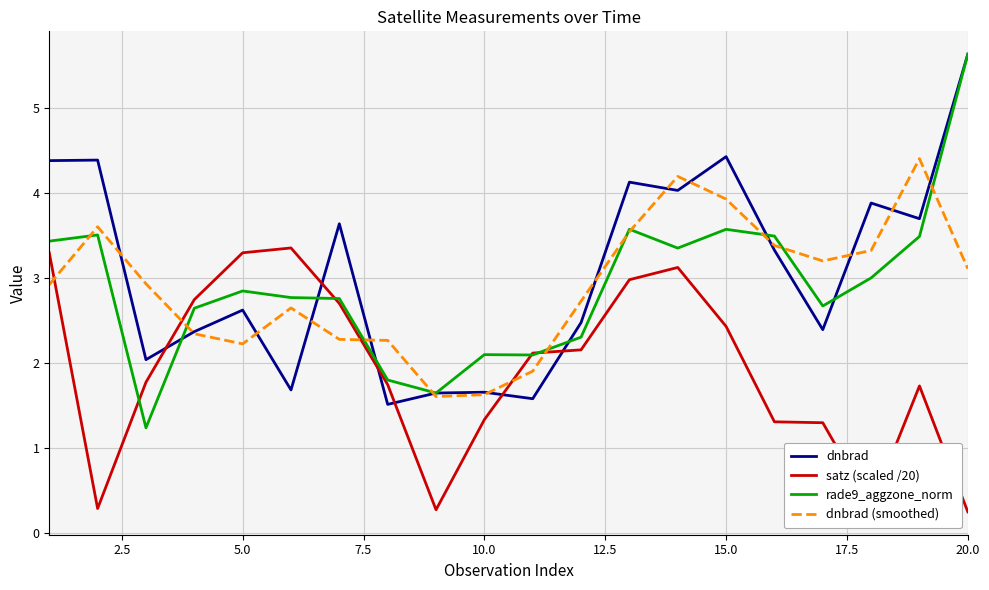

Which series ends up on top after the final intersection of dnbrad and dnbrad (smoothed)?

dnbrad